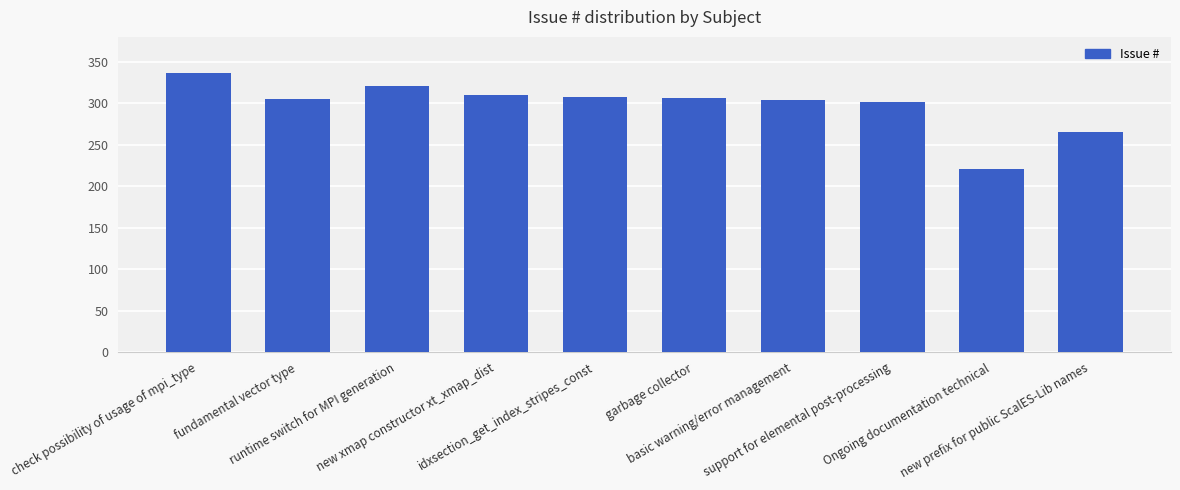

What is the change in value from Ongoing documentation technical to new prefix for public ScalES-Lib names?

+44